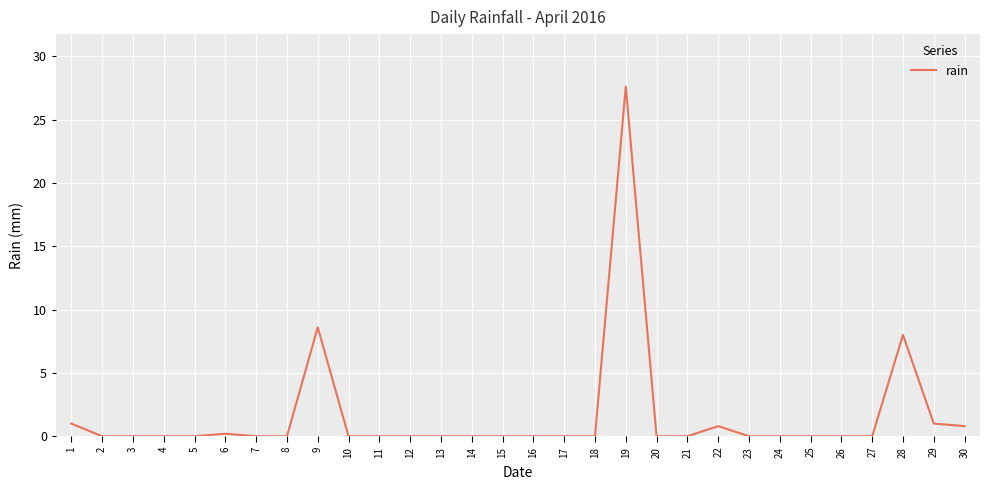

What is the greatest value displayed?

27.6